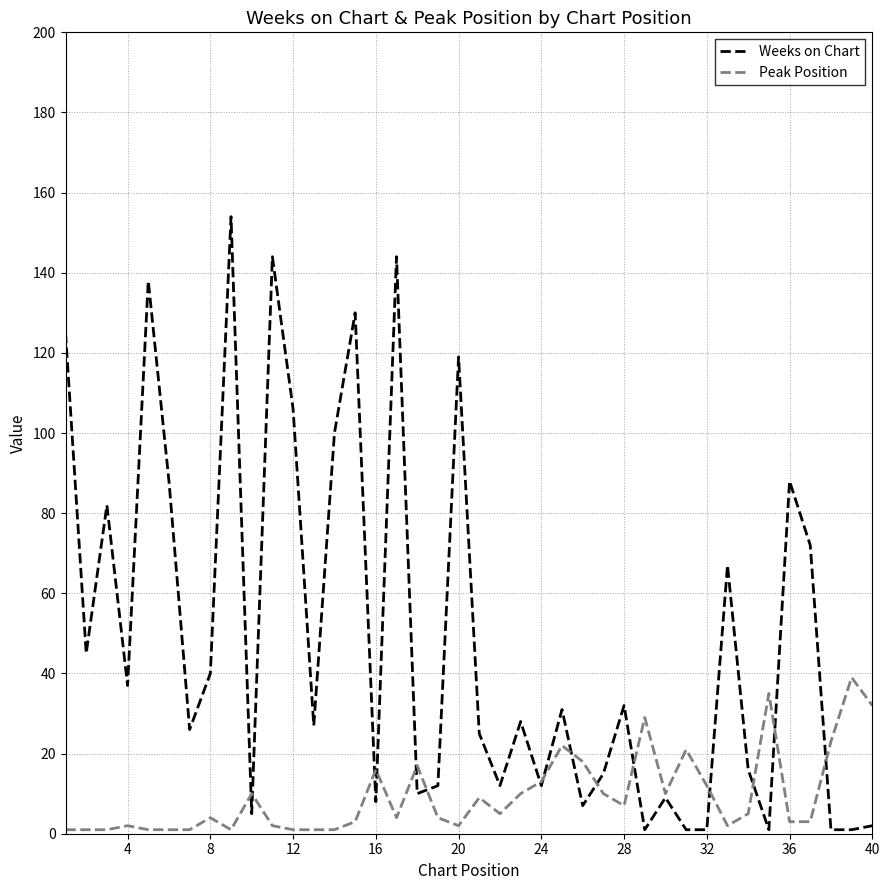

What is the greatest value displayed?

154